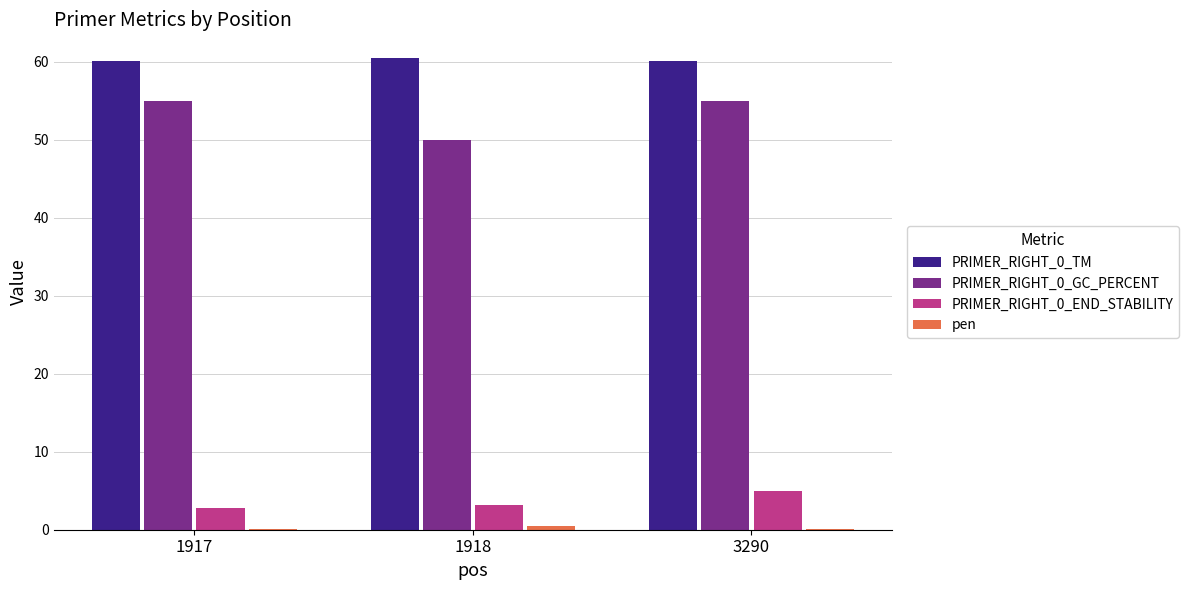

What is the highest value of the PRIMER_RIGHT_0_TM series?

60.5